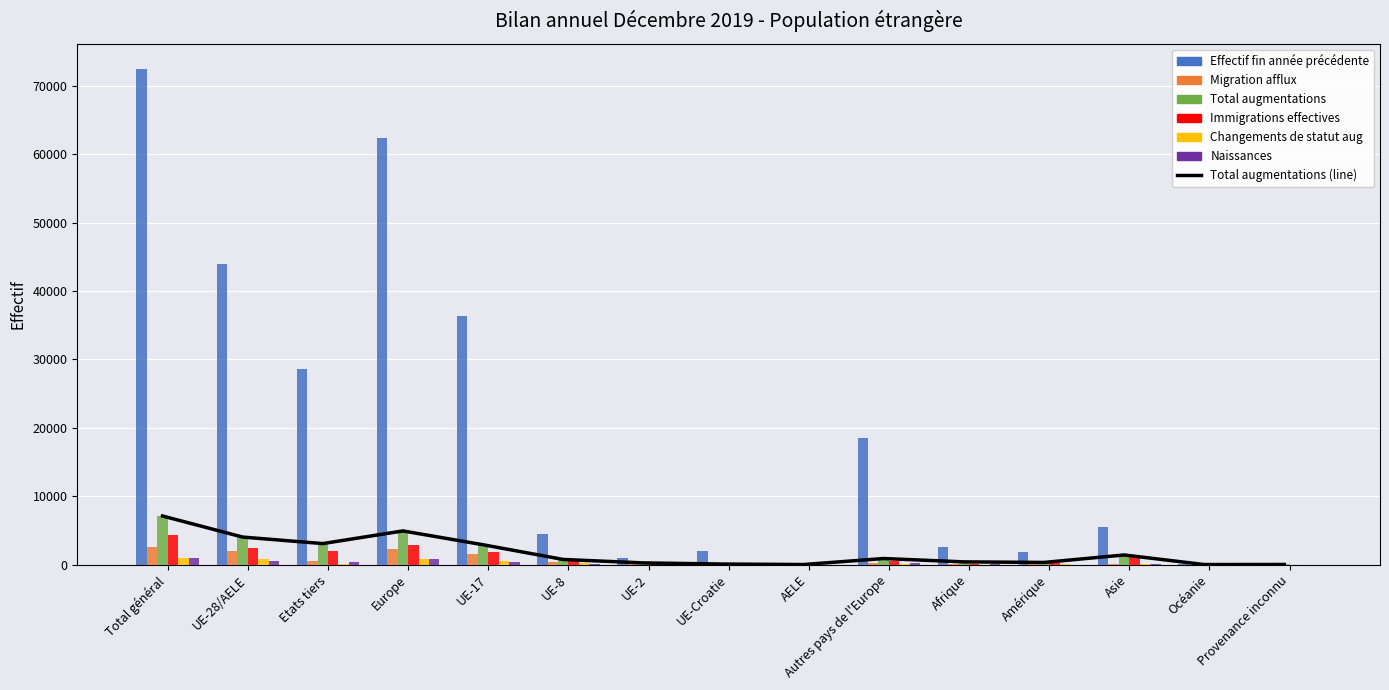

True or false: Total augmentations has a value of 760 at UE-8.

True